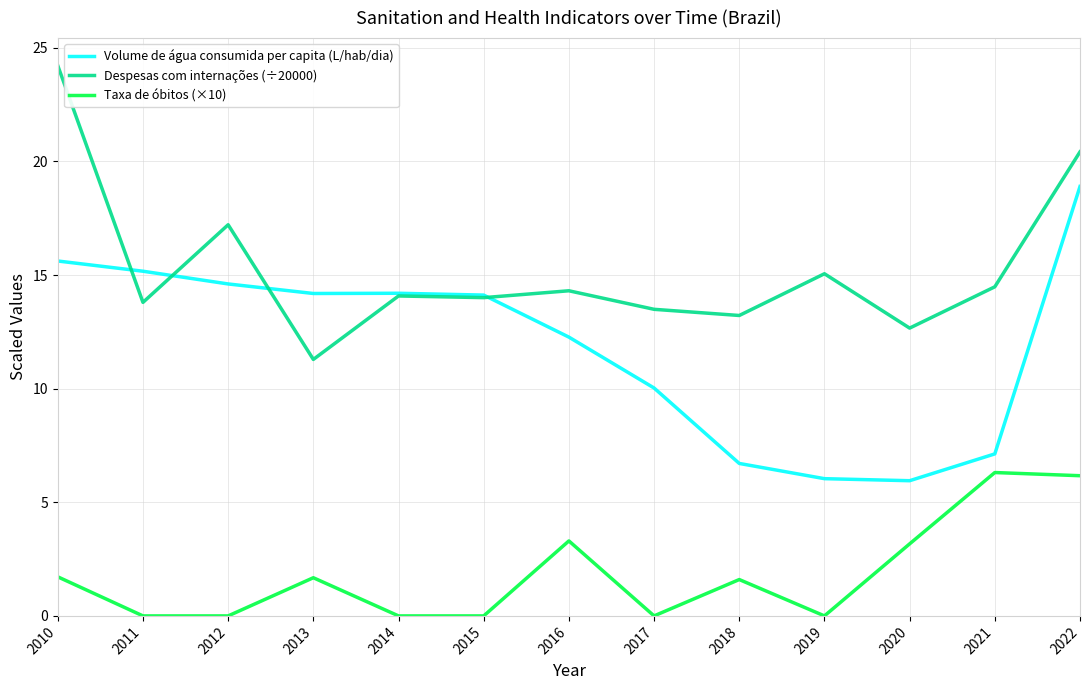

In Volume de água consumida per capita (L/hab/dia), how many points are higher than both neighbors (excluding endpoints)?

1